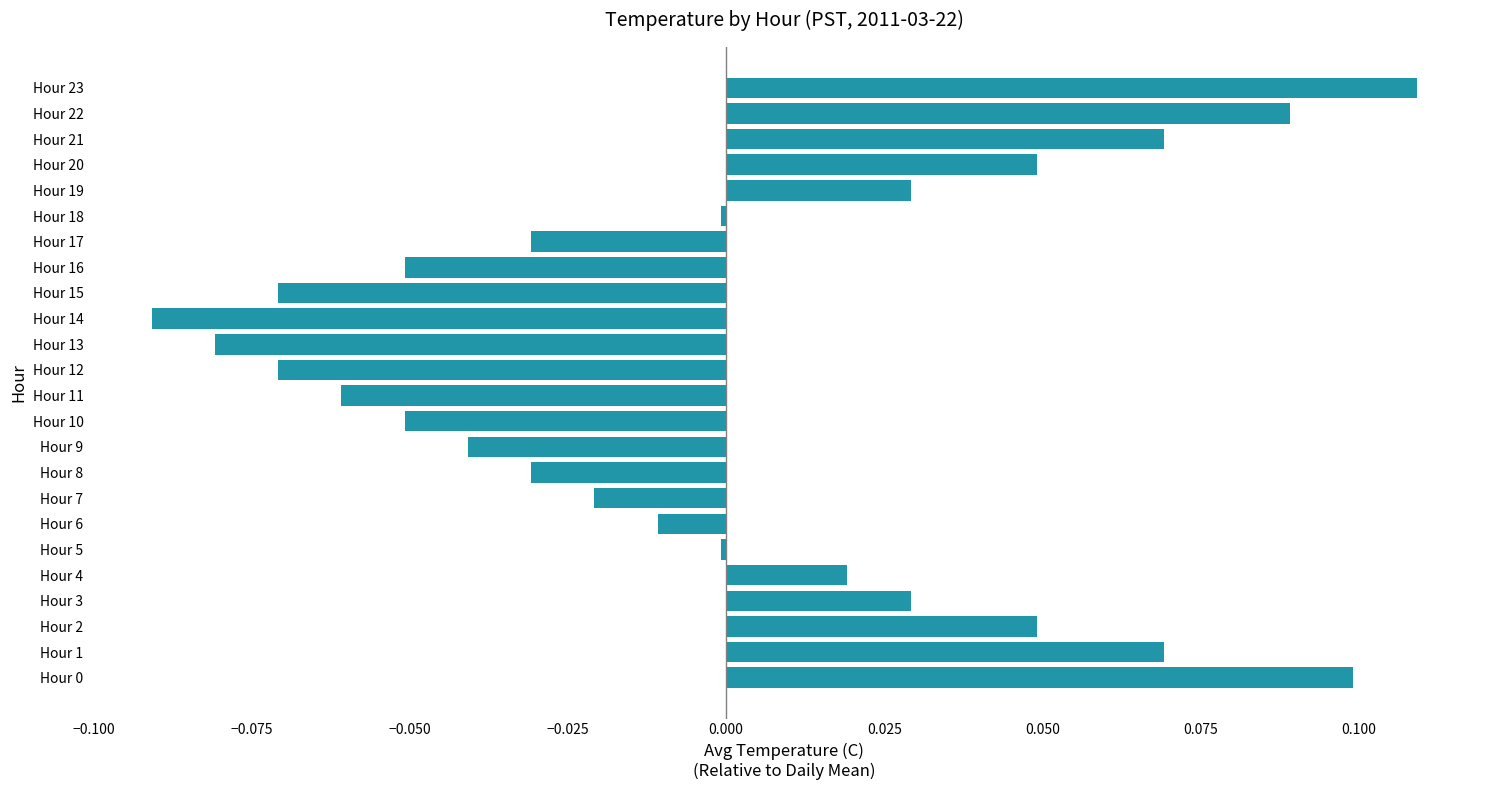

Is it true that the value at Hour 23 is 0.2?

False